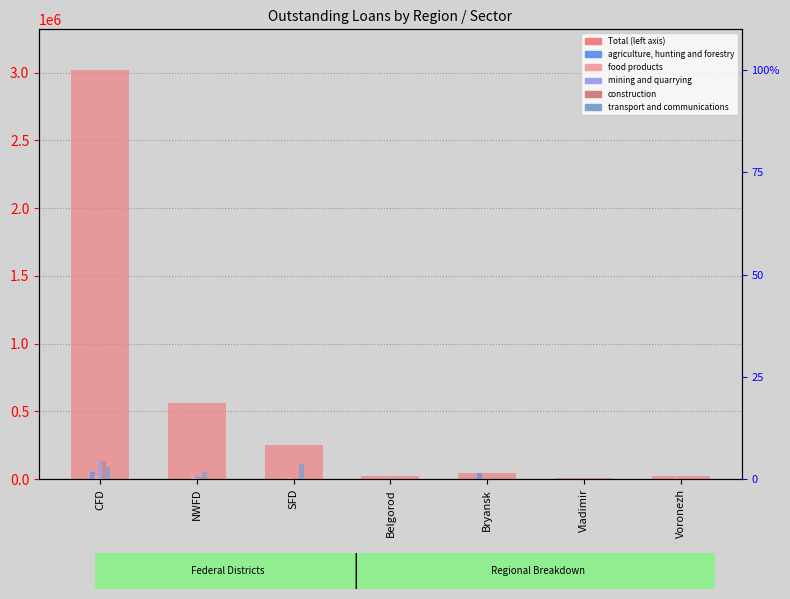

Reading left to right, list all the values displayed in this chart.

Total: 3017077.0	559658.0	254248.0	24265.0	46493.0	5878.0	24688.0
agriculture, hunting and forestry: 1.7	0.0	0.1	0.0	1.5	0.0	0.1
food products: 0.7	1.6	0.6	0.1	0.0	0.0	0.3
mining and quarrying: 4.6	1.0	0.1	0.3	0.0	0.0	0.0
construction: 4.5	0.4	0.0	0.0	0.0	0.0	0.0
transport and communications: 2.9	1.8	3.7	0.0	0.0	0.0	0.0